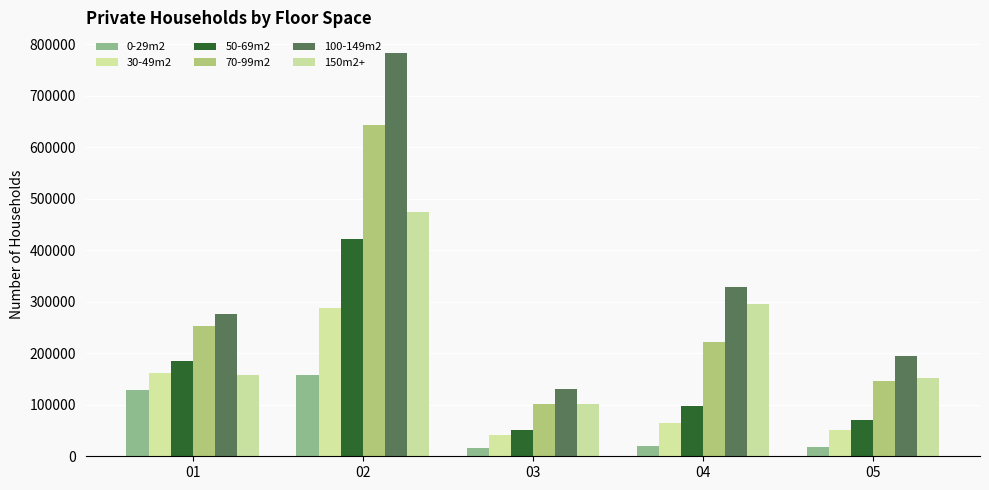

At which label does 0-29m2 first exceed 20144?

01